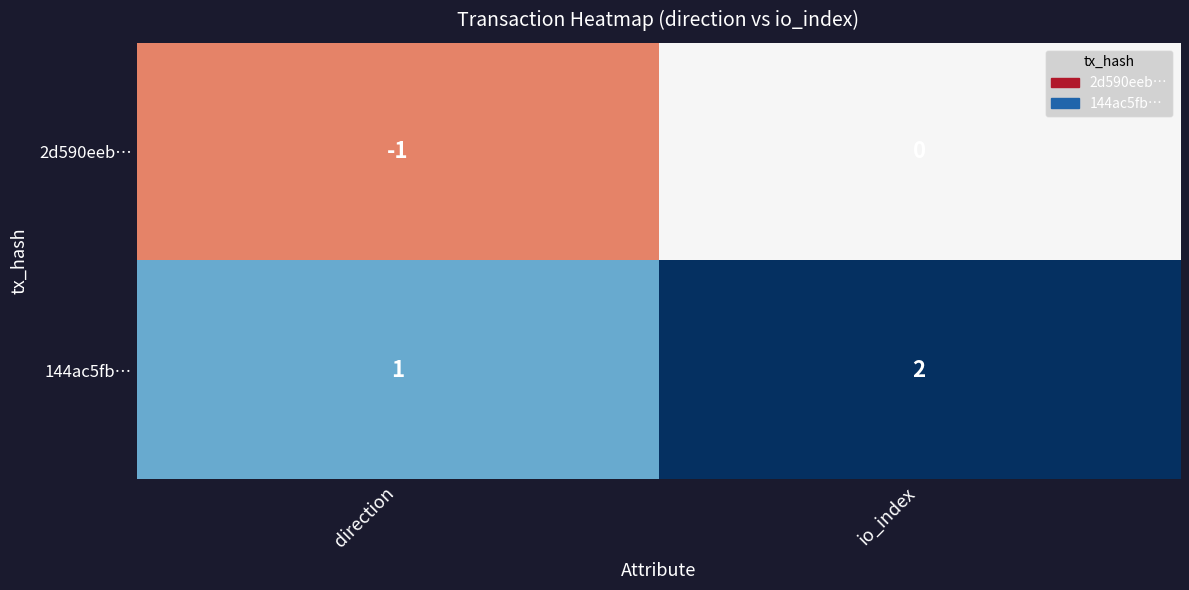

Which series has the largest total across all categories?

144ac5fb…